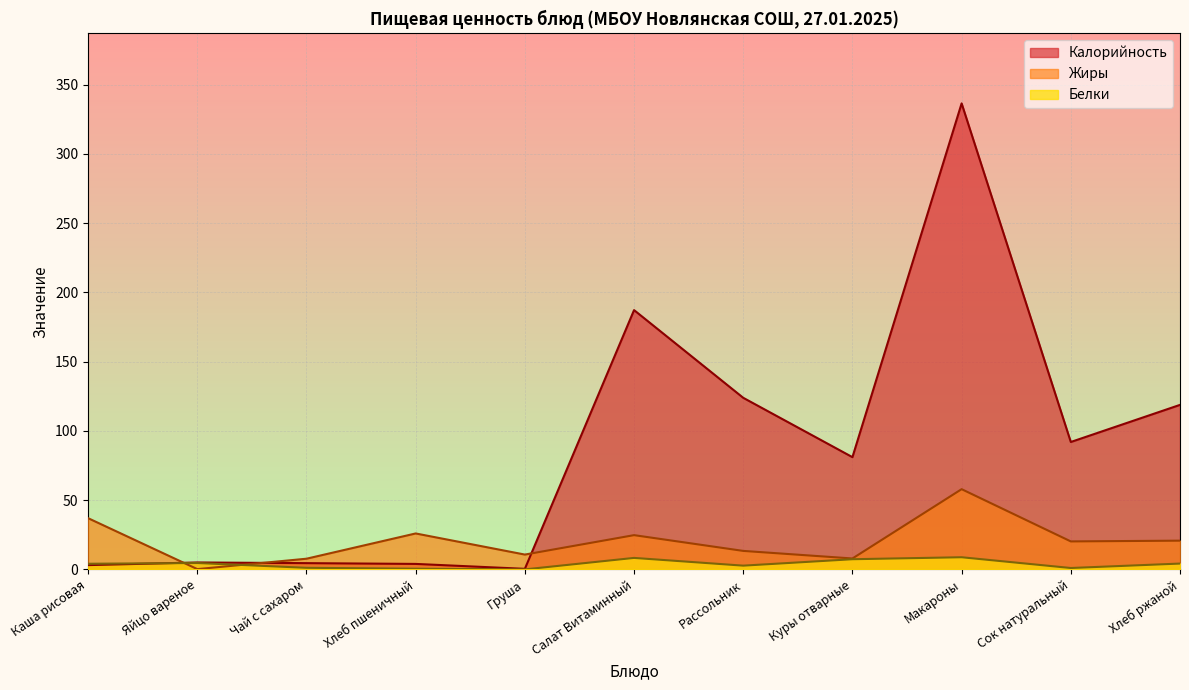

What is the average value of the Жиры series?

20.6